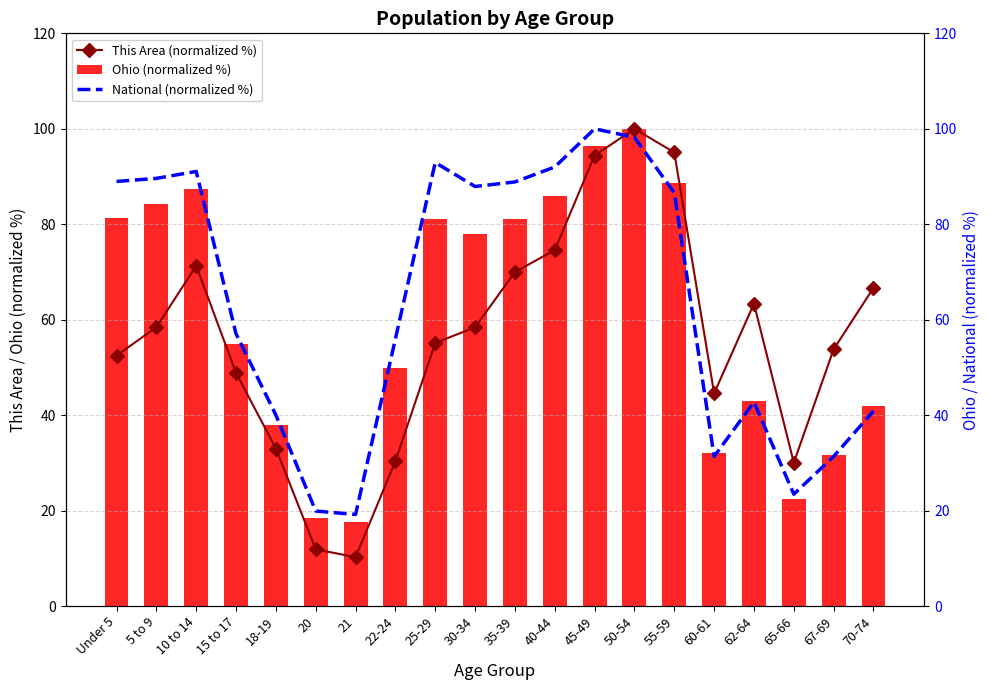

Which series has the largest total across all categories?

National (normalized %)